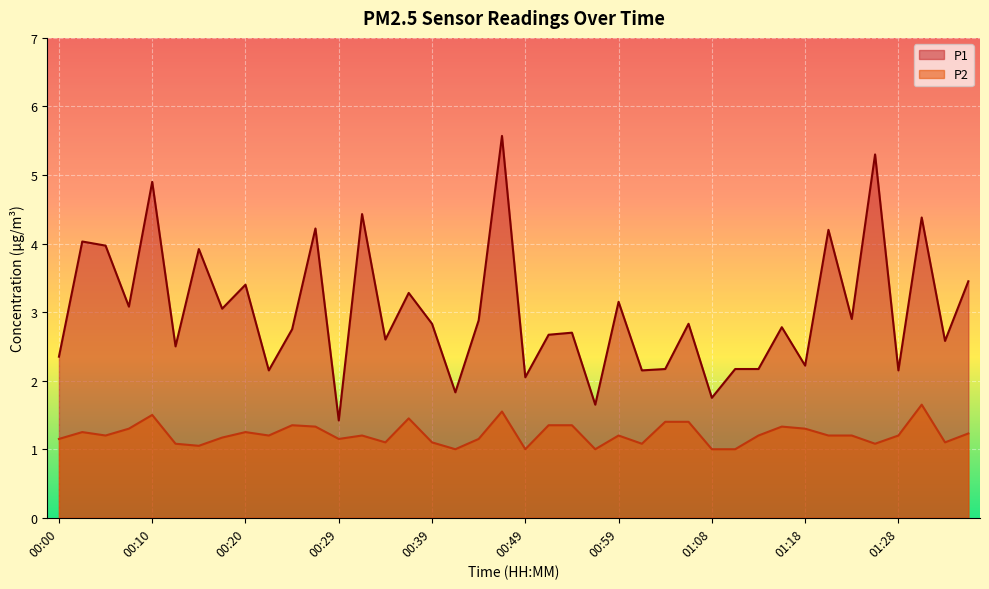

List the labels in order of P1 value, largest first.

00:46, 01:26, 00:10, 00:32, 01:31, 00:27, 01:21, 00:03, 00:05, 00:15, 01:36, 00:20, 00:37, 00:59, 00:08, 00:17, 01:23, 00:44, 00:39, 01:06, 01:16, 00:25, 00:54, 00:51, 00:34, 01:33, 00:12, 00:00, 01:18, 01:03, 01:11, 01:13, 00:22, 01:01, 01:28, 00:49, 00:42, 01:08, 00:56, 00:29